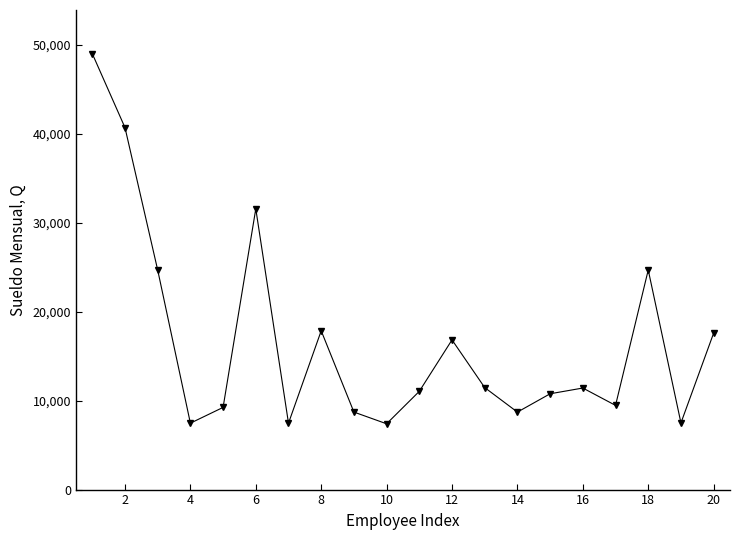

What is the average value?

16674.2